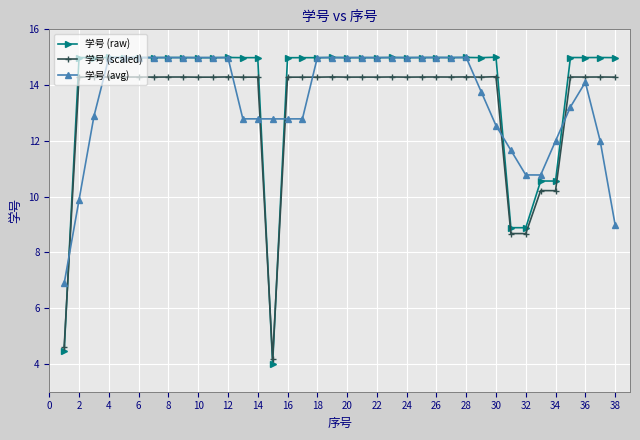

How many data points does each series have?

38